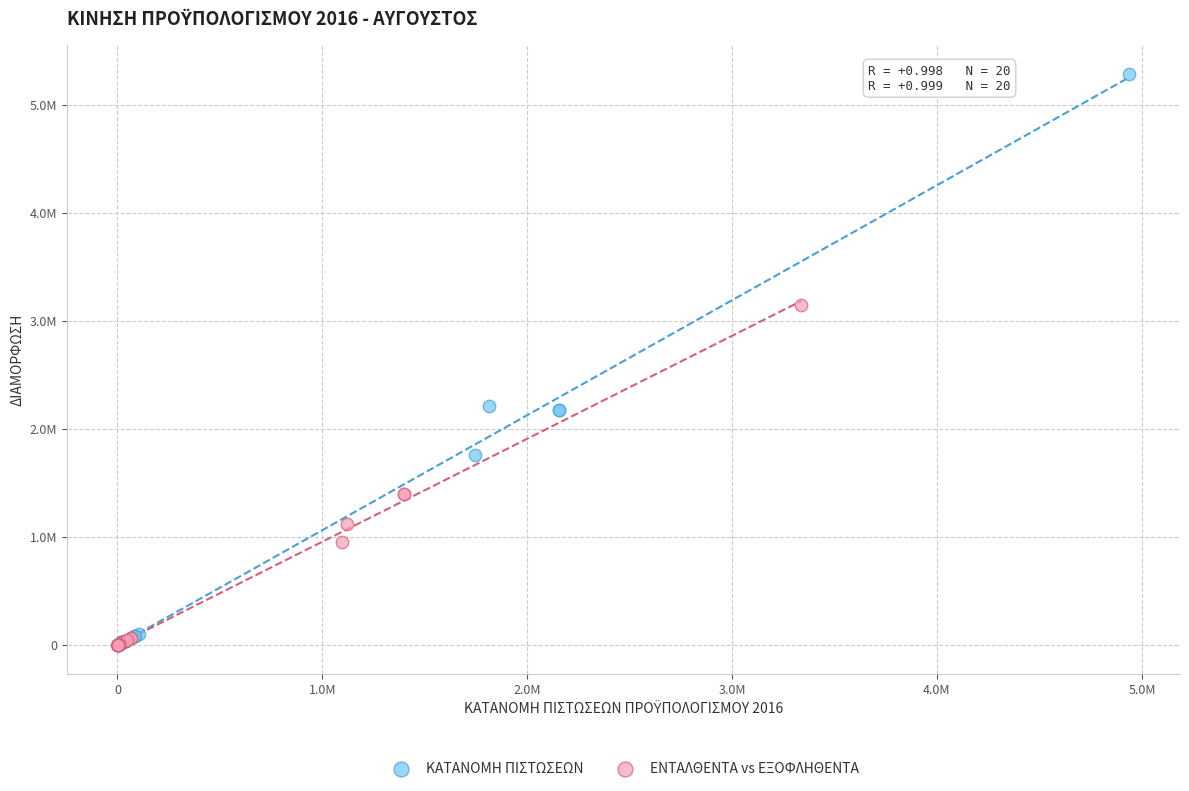

What are all the series names shown in the legend?

ΚΑΤΑΝΟΜΗ ΠΙΣΤΩΣΕΩΝ, ΕΝΤΑΛΘΕΝΤΑ vs ΕΞΟΦΛΗΘΕΝΤΑ